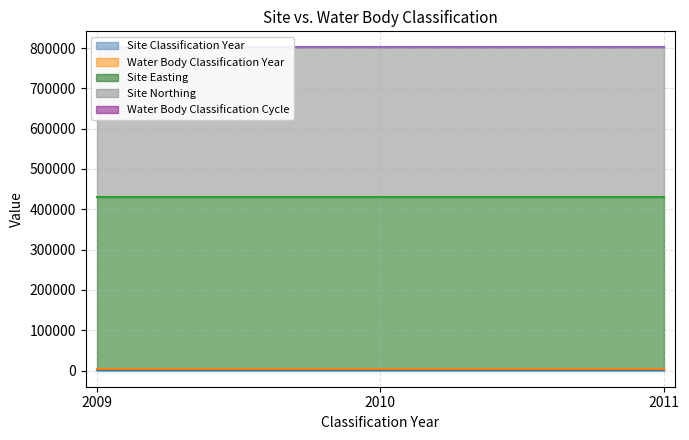

What is the minimum value for Water Body Classification Cycle?

1